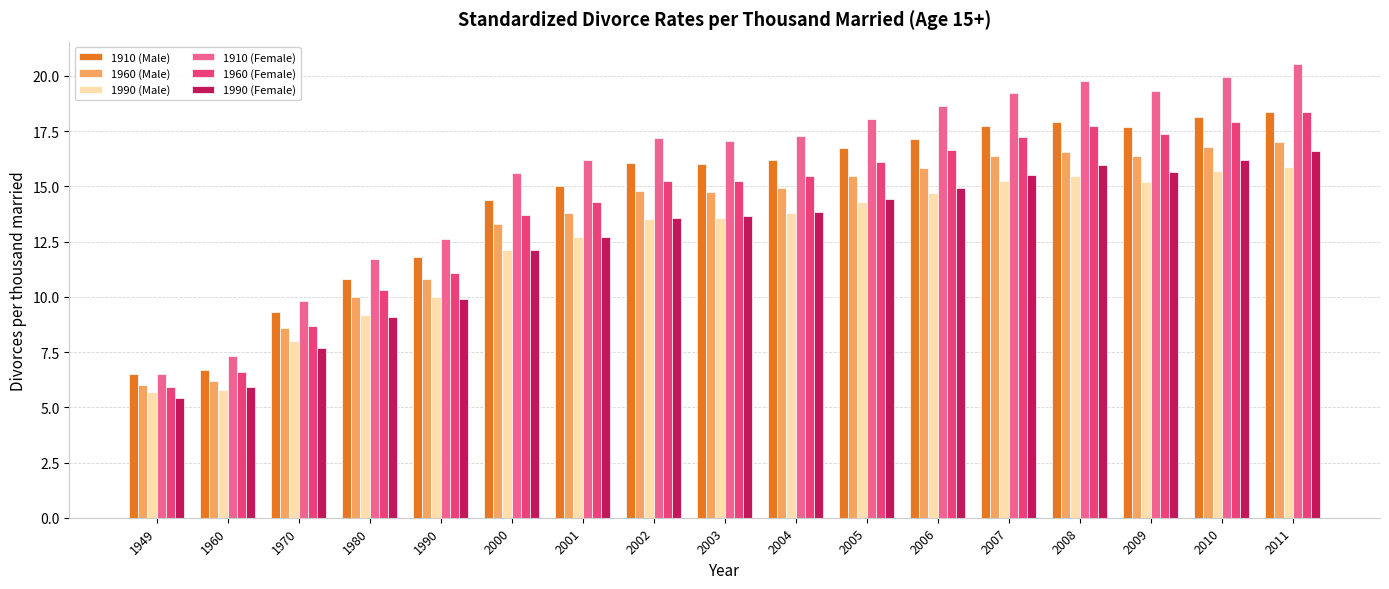

At which label does 1960 (Female) reach its minimum?

1949